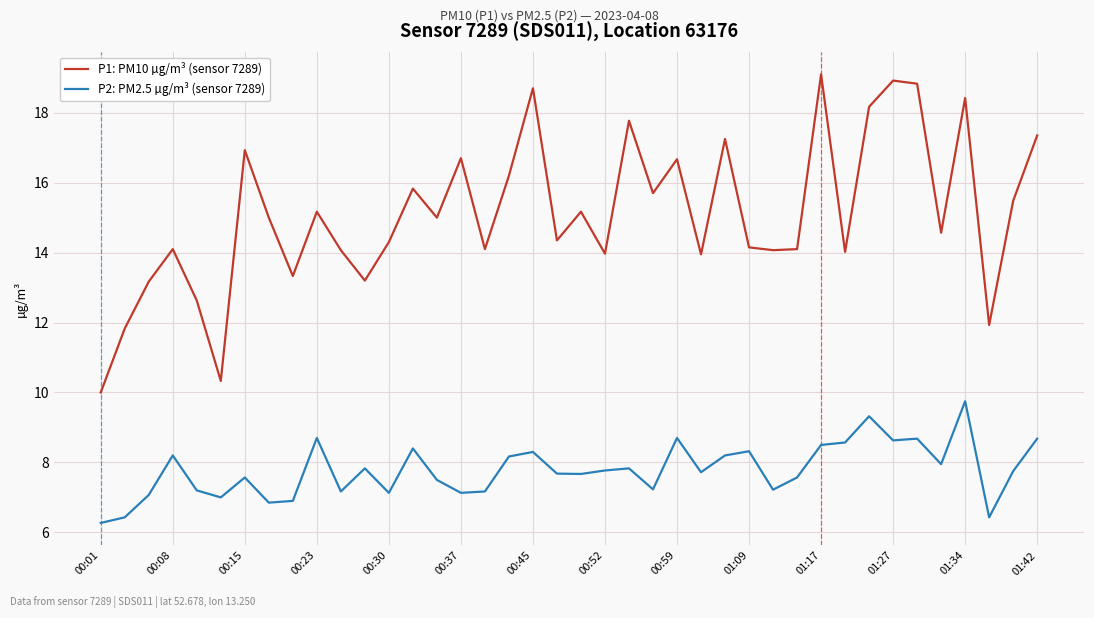

Rank the series by their maximum value, from highest to lowest.

P1: PM10 µg/m³ (sensor 7289), P2: PM2.5 µg/m³ (sensor 7289)